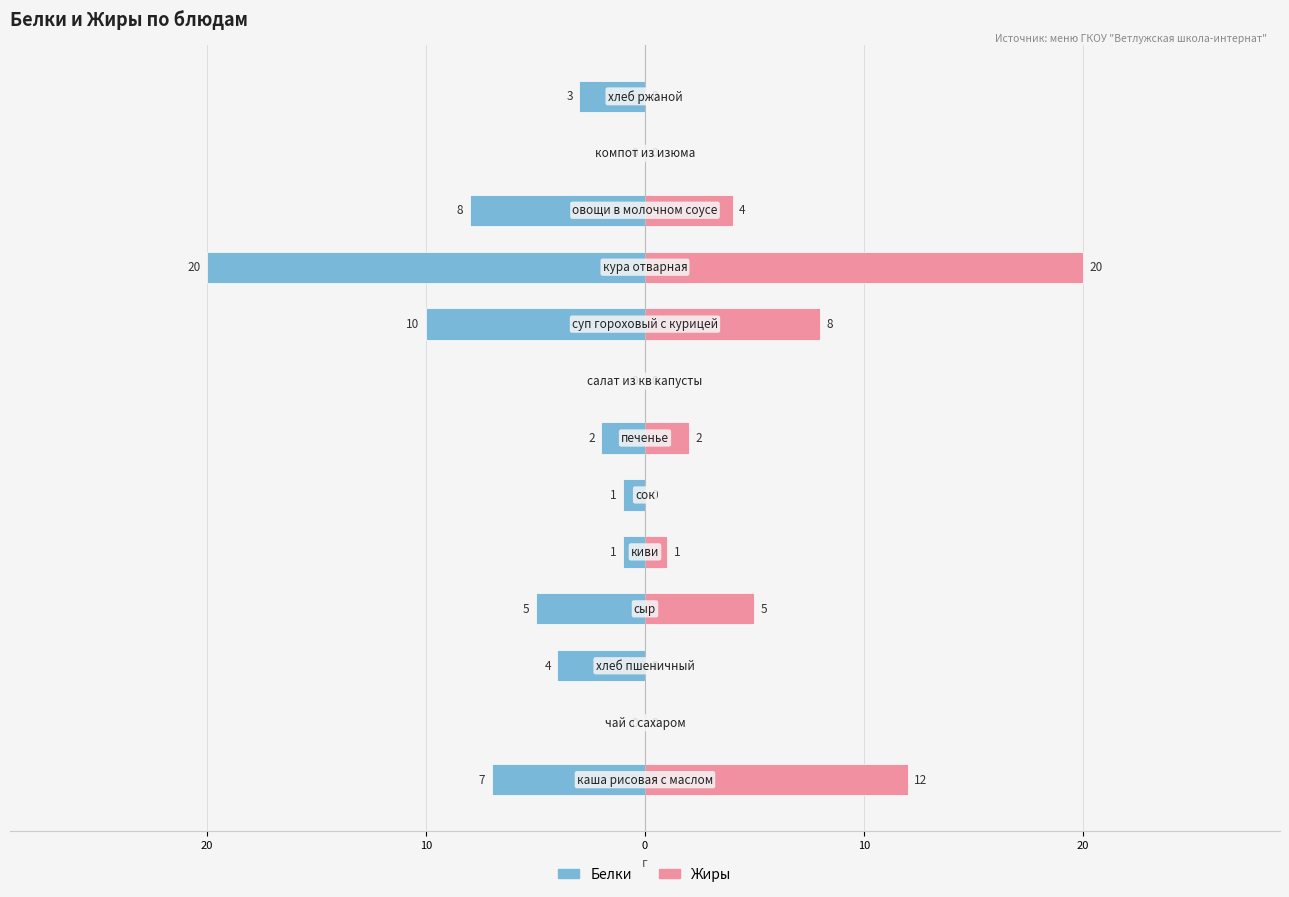

How many values in Жиры are above zero?

7